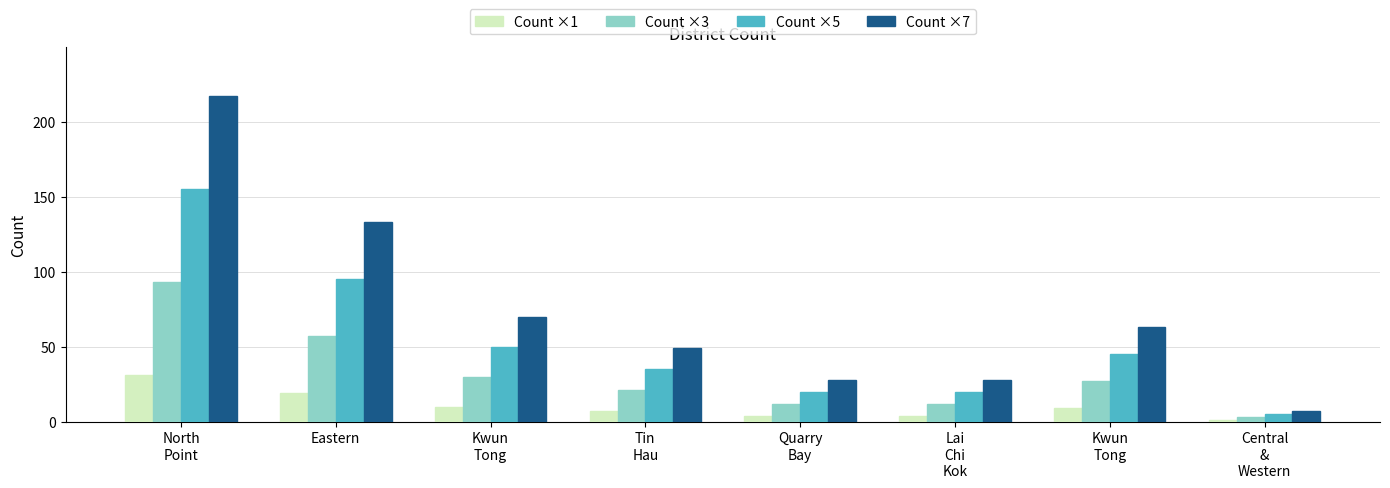

Reading right to left, list all the values displayed in this chart.

Count ×1: Central
&
Western=1	Kwun
Tong=9	Lai
Chi
Kok=4	Quarry
Bay=4	Tin
Hau=7	Kwun
Tong=10	Eastern=19	North
Point=31
Count ×3: Central
&
Western=3	Kwun
Tong=27	Lai
Chi
Kok=12	Quarry
Bay=12	Tin
Hau=21	Kwun
Tong=30	Eastern=57	North
Point=93
Count ×5: Central
&
Western=5	Kwun
Tong=45	Lai
Chi
Kok=20	Quarry
Bay=20	Tin
Hau=35	Kwun
Tong=50	Eastern=95	North
Point=155
Count ×7: Central
&
Western=7	Kwun
Tong=63	Lai
Chi
Kok=28	Quarry
Bay=28	Tin
Hau=49	Kwun
Tong=70	Eastern=133	North
Point=217